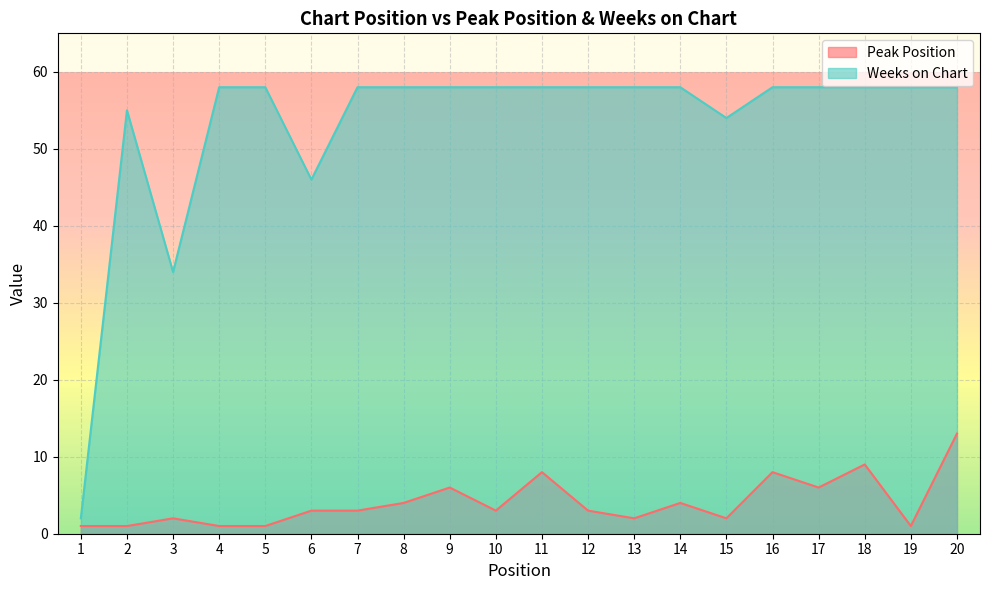

Reading right to left, transcribe all the data shown in this chart.

Peak Position: 20=13	19=1	18=9	17=6	16=8	15=2	14=4	13=2	12=3	11=8	10=3	9=6	8=4	7=3	6=3	5=1	4=1	3=2	2=1	1=1
Weeks on Chart: 20=58	19=58	18=58	17=58	16=58	15=54	14=58	13=58	12=58	11=58	10=58	9=58	8=58	7=58	6=46	5=58	4=58	3=34	2=55	1=2